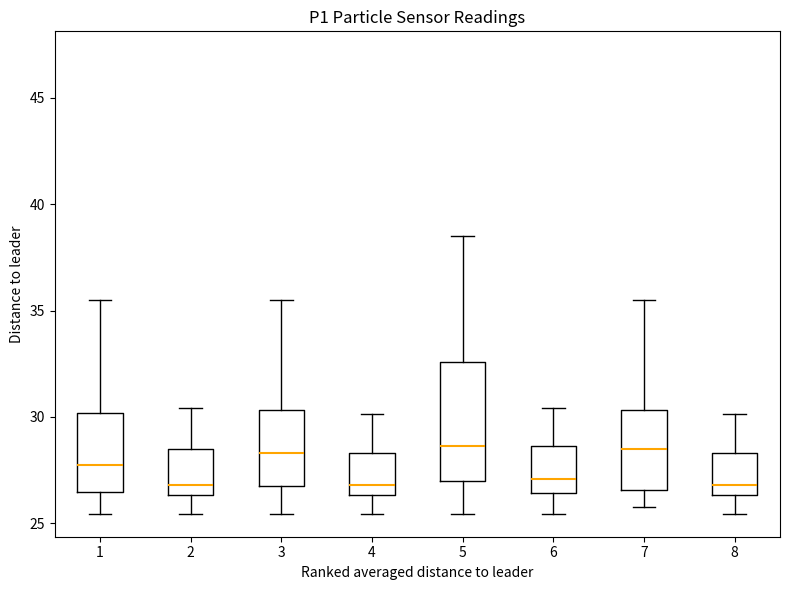

Where does the upper whisker of the box at x = 4 end on the y-axis? The values are not printed on the chart, so give them approximately, as read against the axis.

30.0